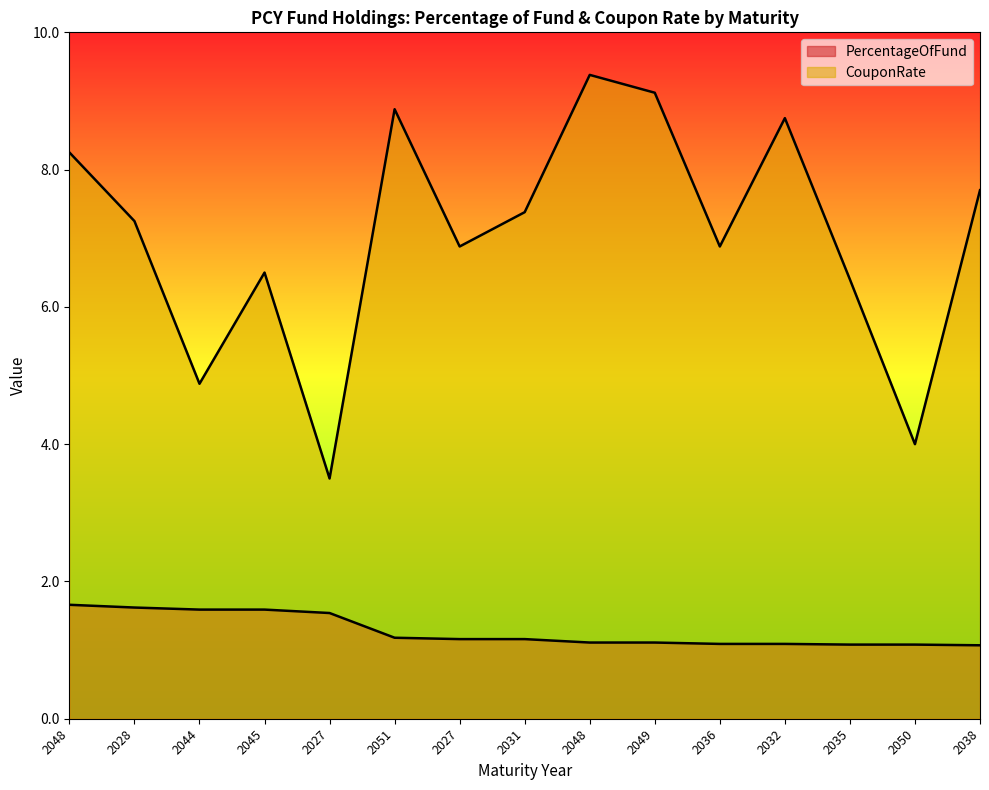

What is the label of the 13th point from the left?

2035